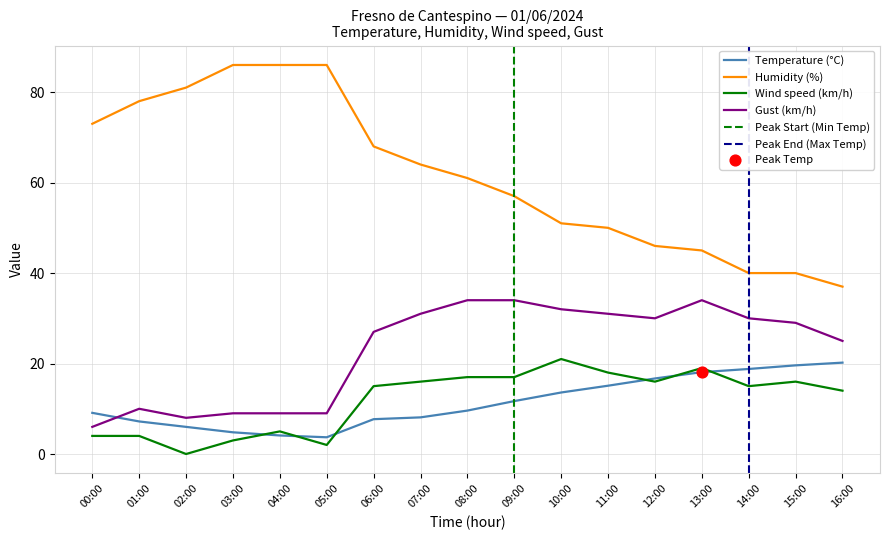

At which category is the sum across all series the highest?

08:00